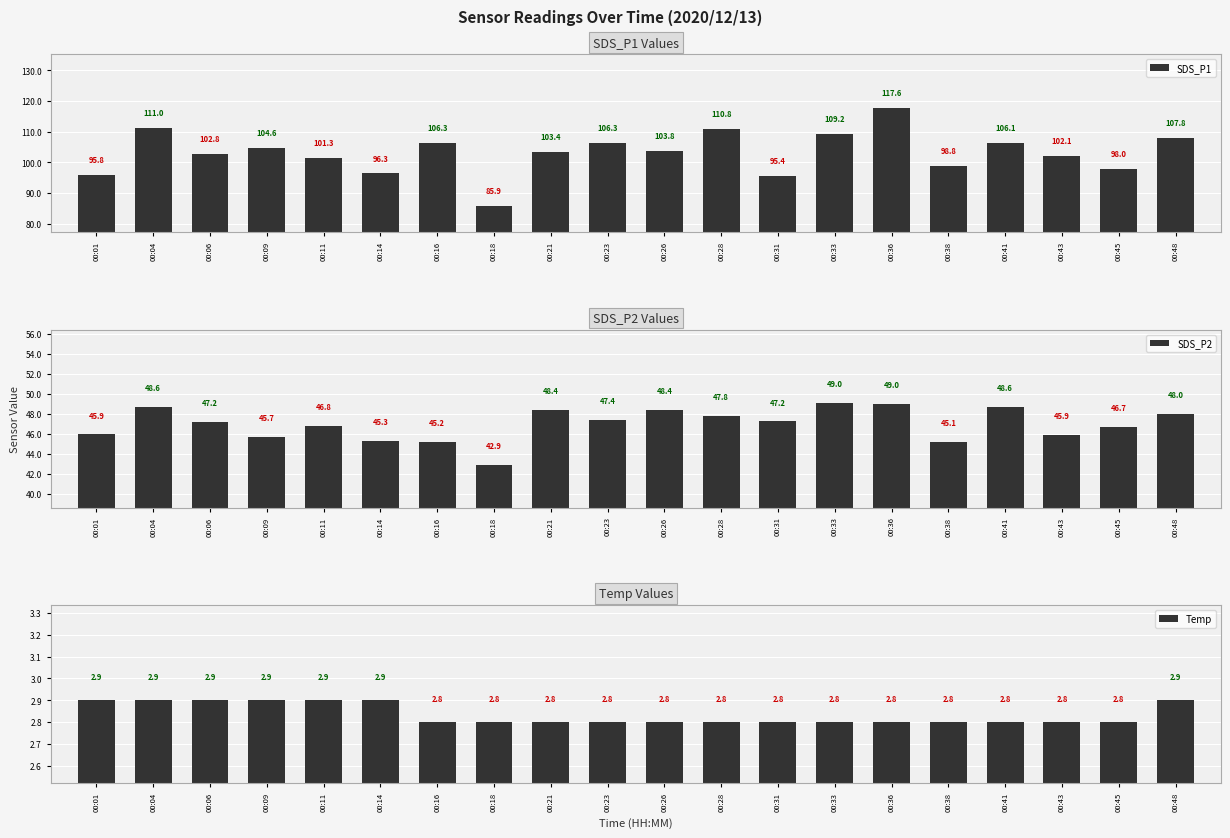

Does the chart contain any negative values?

No